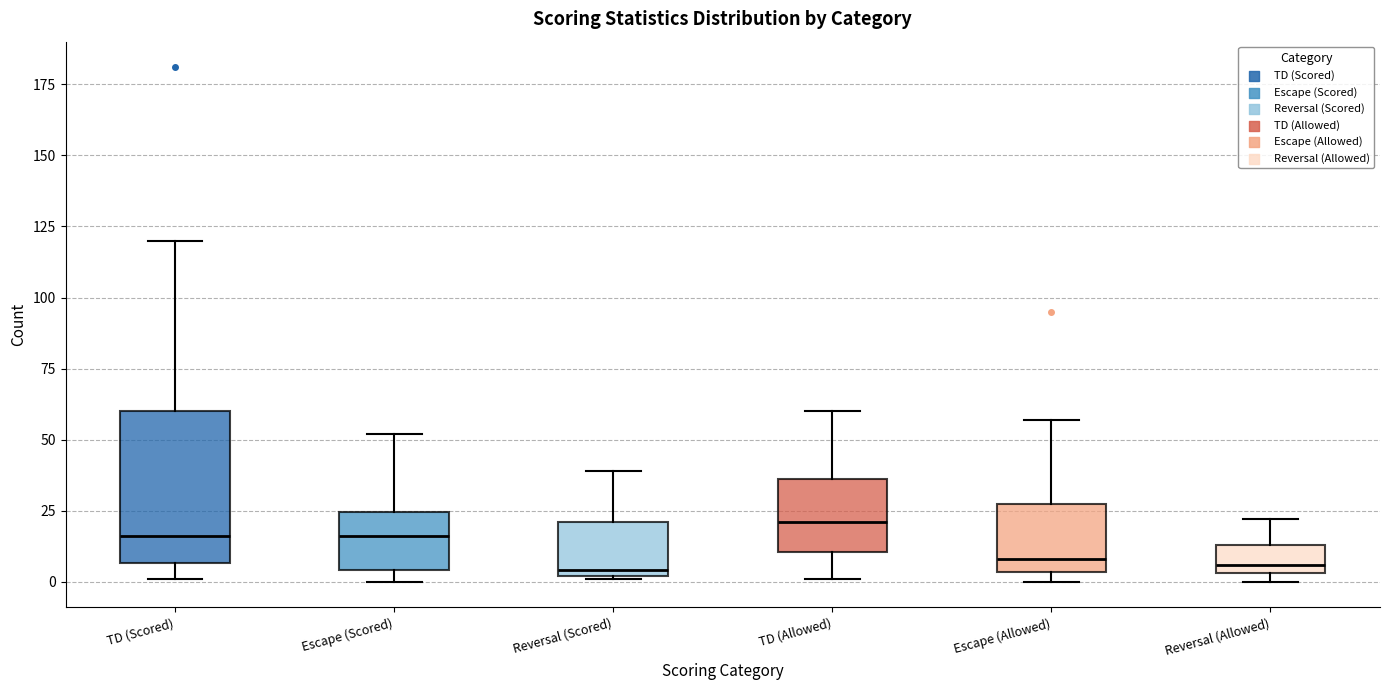

Which box is the tallest, from its lower edge to its upper edge?

TD (Scored)